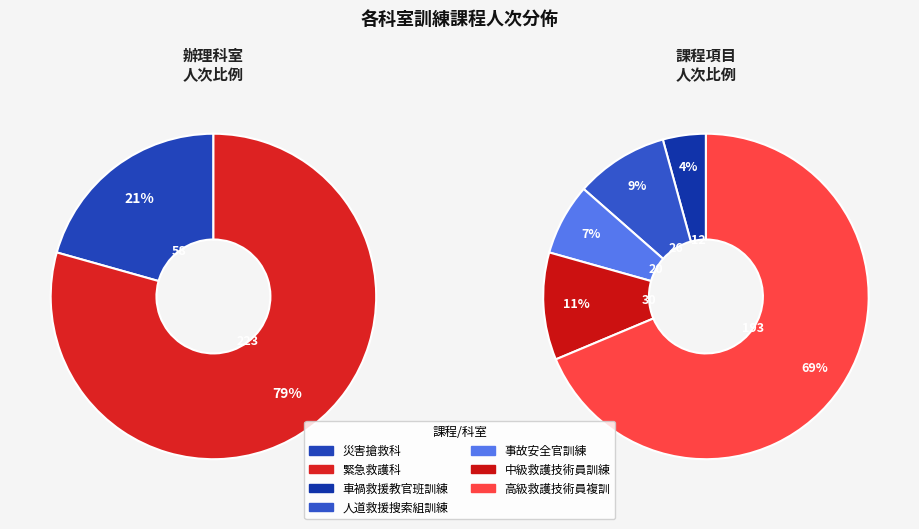

The 事故安全官訓練 slice represents 7% of the pie. True or false?

True